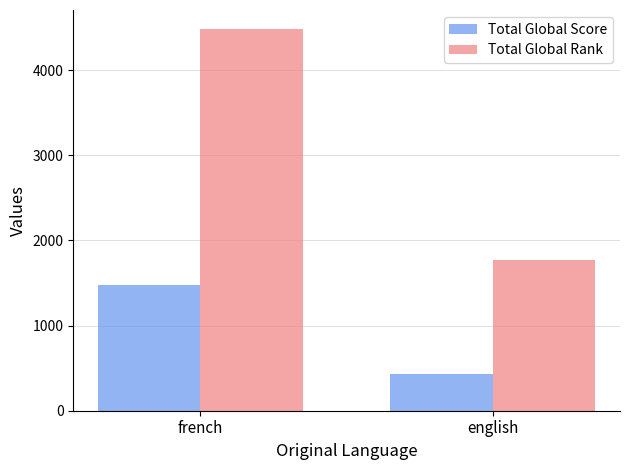

How many groups of bars are there?

2